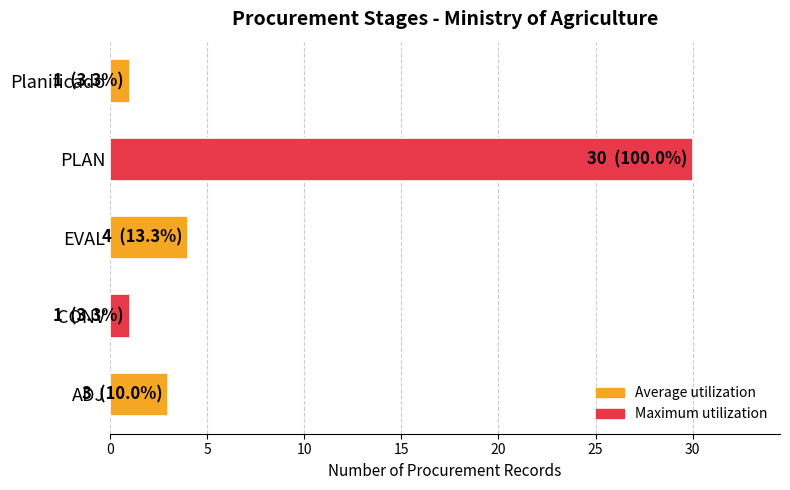

What is the maximum value shown in the chart?

30